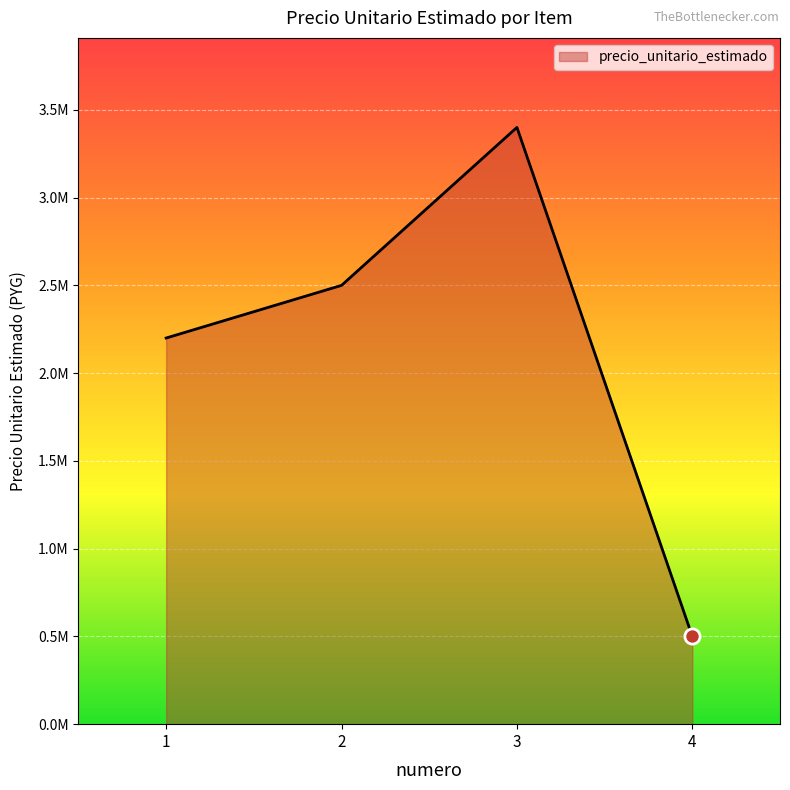

Is this an area chart (filled region under the line)?

Yes